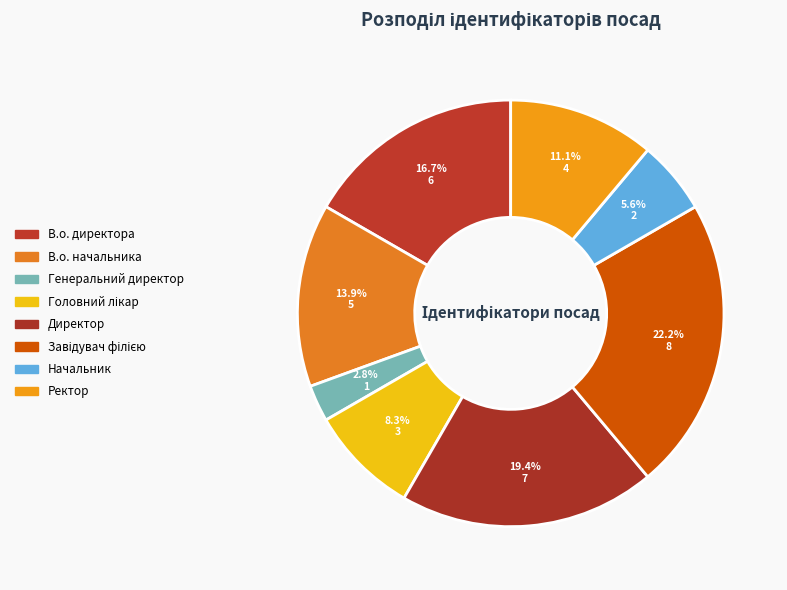

To the nearest percent, what is the combined percentage of В.о. начальника and Генеральний директор?

17%